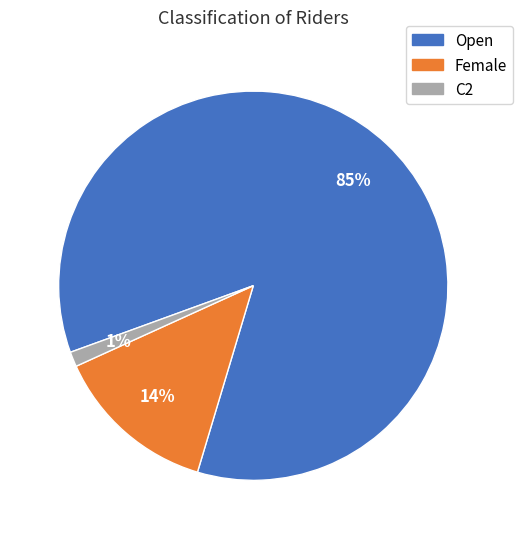

What is the smallest slice in the pie chart?

C2